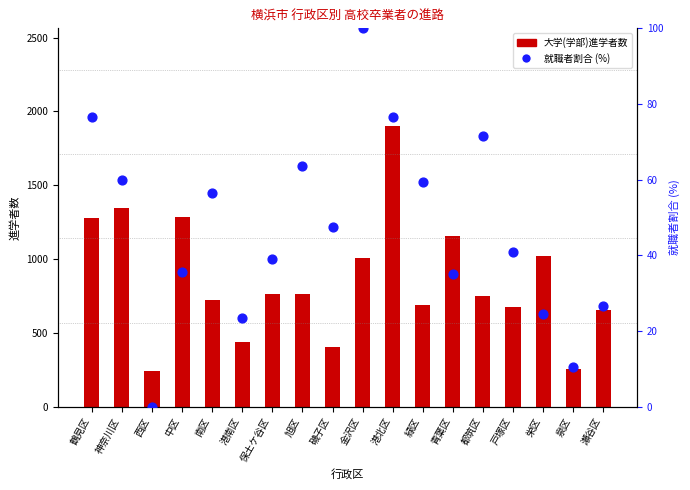

What are all the series names shown in the legend?

大学(学部)進学者数, 就職者割合 (偏差値風)